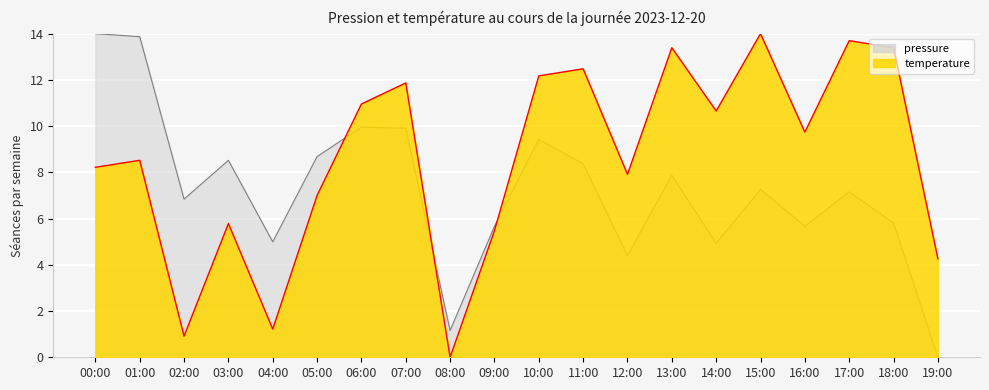

What is the label of the 3rd point from the left?

02:00